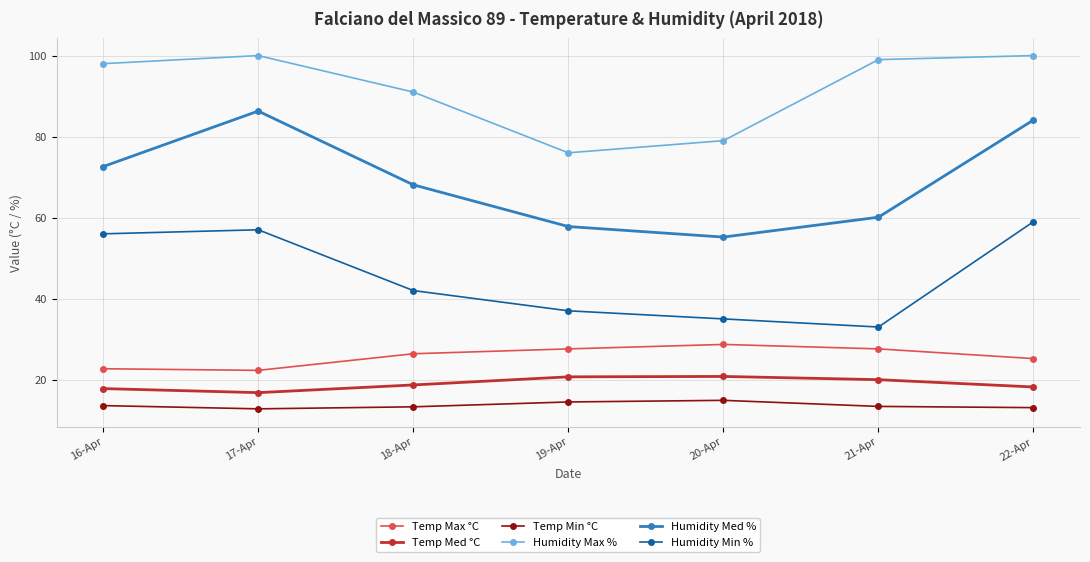

The value of Humidity Med % at 17-Apr is 86.3. True or false?

True